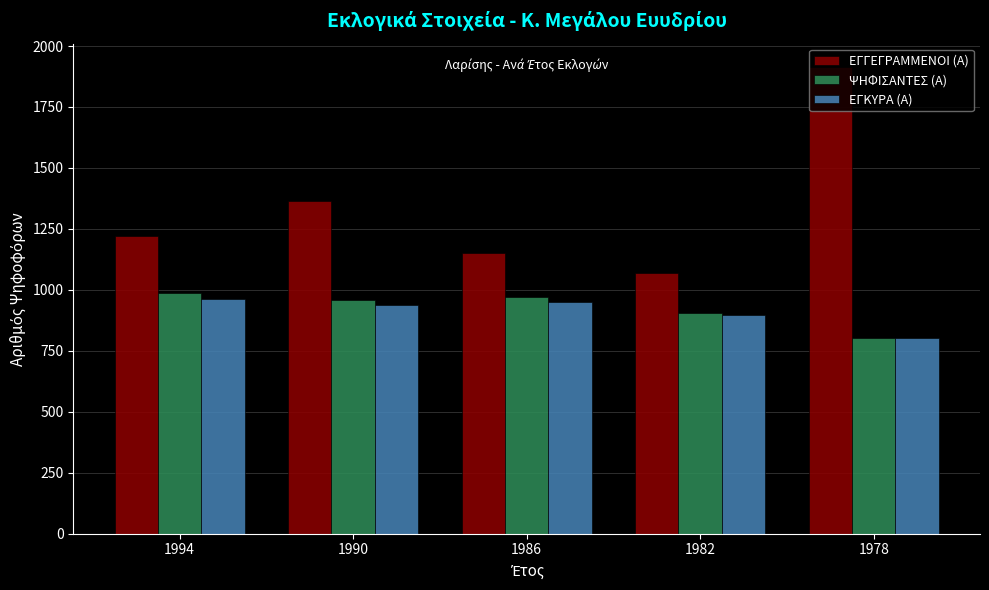

The value of ΕΓΓΕΓΡΑΜΜΕΝΟΙ (Α) at 1978 is 1273. True or false?

False